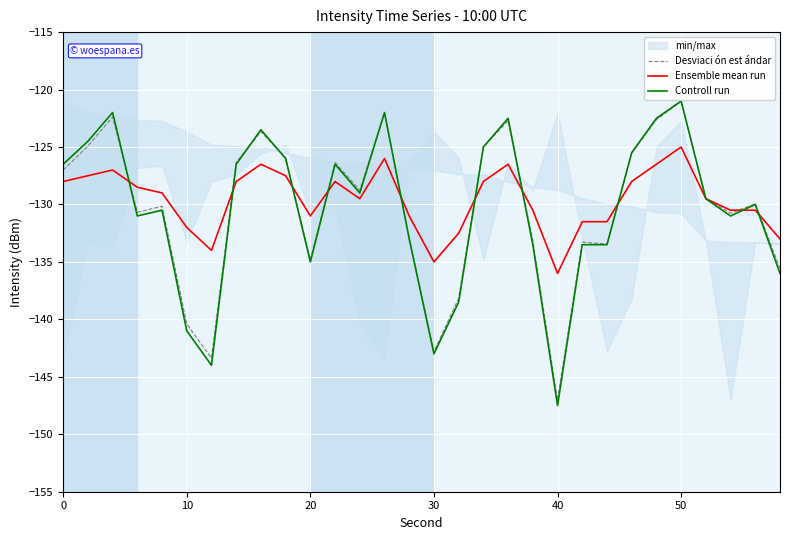

True or false: Controll run and Desviaci ón est ándar intersect in this chart.

True